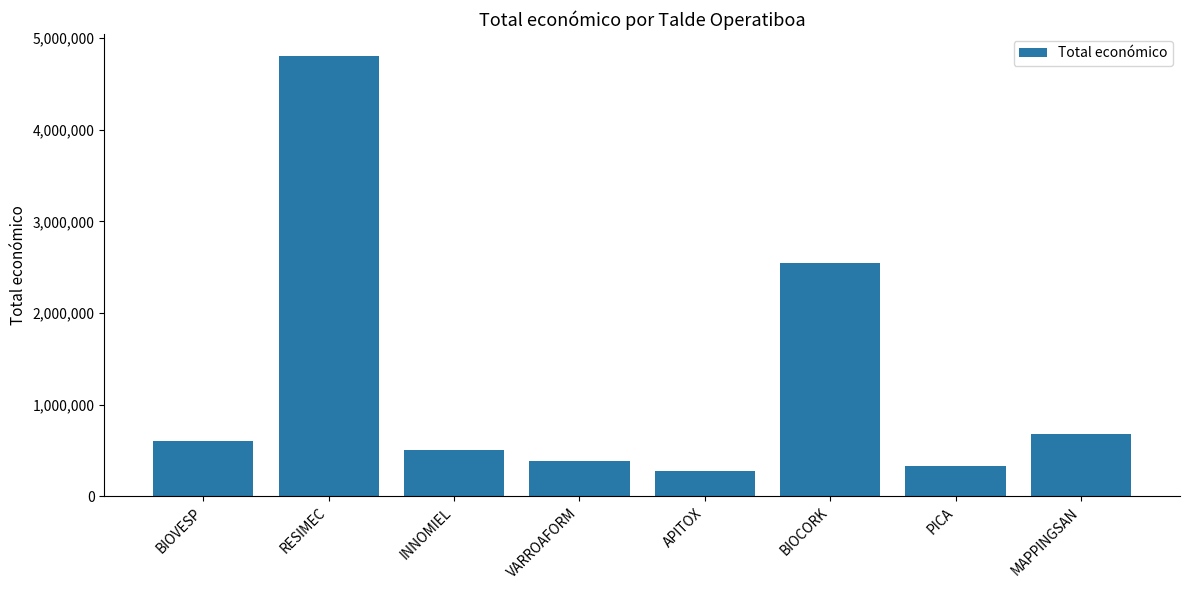

The value at BIOCORK is 2546283. True or false?

True